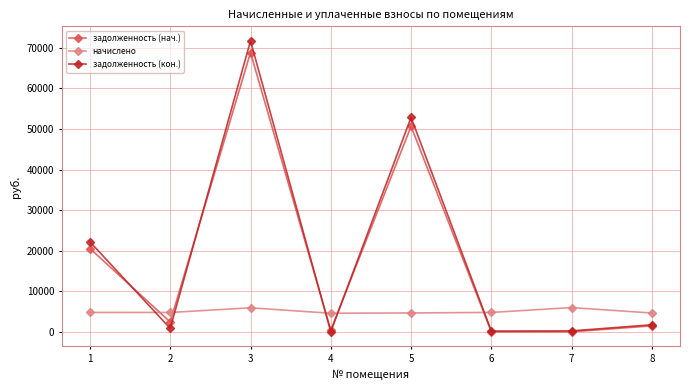

At 1, list the series in order from largest to smallest.

задолженность (кон.), задолженность (нач.), начислено